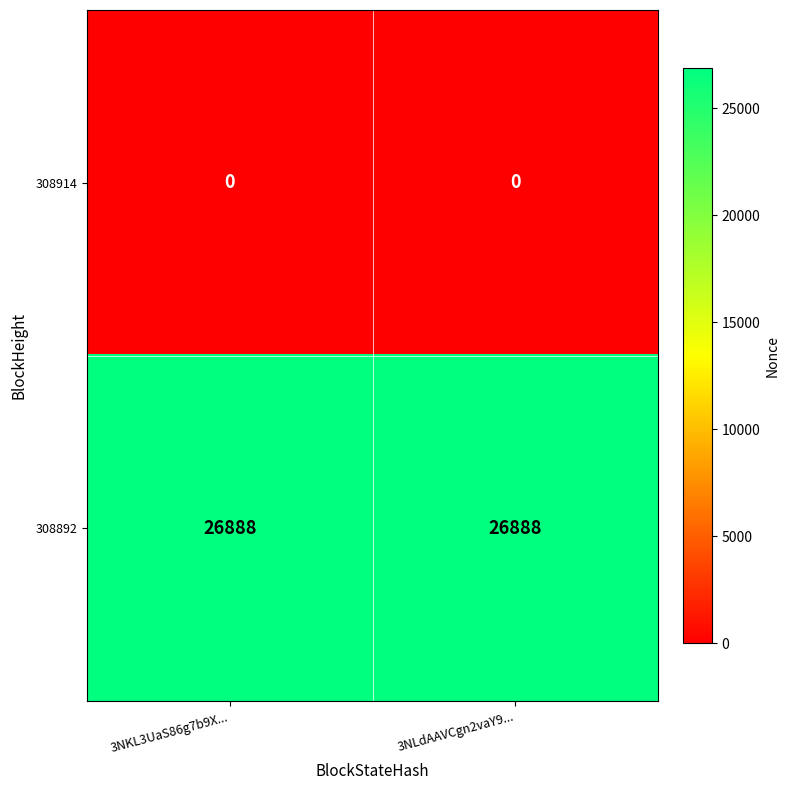

The value of 308892 at 3NLdAAVCgn2vaY9... is 26888. True or false?

True